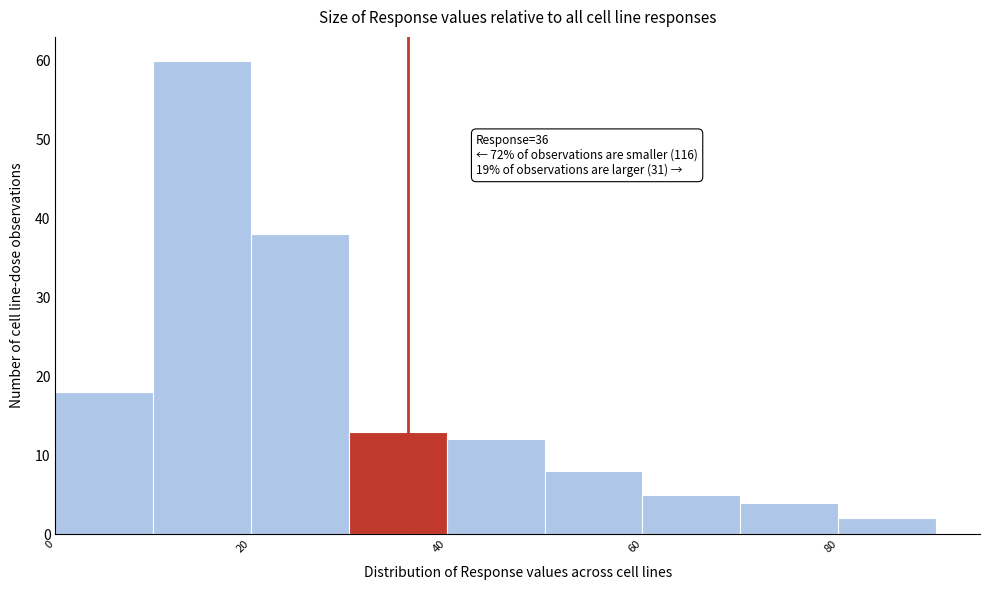

Over which range of the x-axis is the bar tallest?

10 to 20